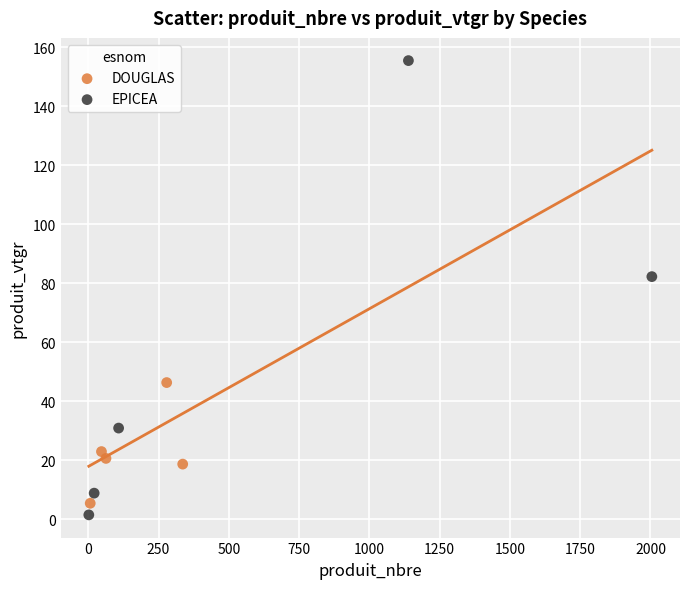

Which series contains the lowest Y value?

EPICEA